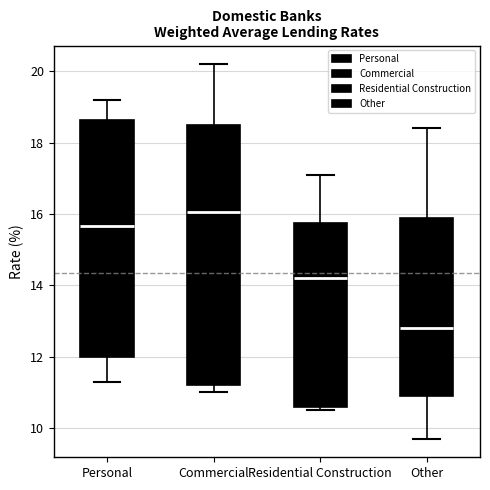

Reading left to right, read every box against the y-axis: the position of its median line, the range the box covers, and the ends of its whiskers. The values are not printed on the chart, so give them approximately, as read against the axis.

Personal: median 15.6, box 12.0 to 18.6, whiskers 11.4 to 19.2
Commercial: median 16.0, box 11.2 to 18.6, whiskers 11.0 to 20.2
Residential Construction: median 14.2, box 10.6 to 15.8, whiskers 10.6 (just below the box's lower edge) to 17.2
Other: median 12.8, box 11.0 to 16.0, whiskers 9.8 to 18.4